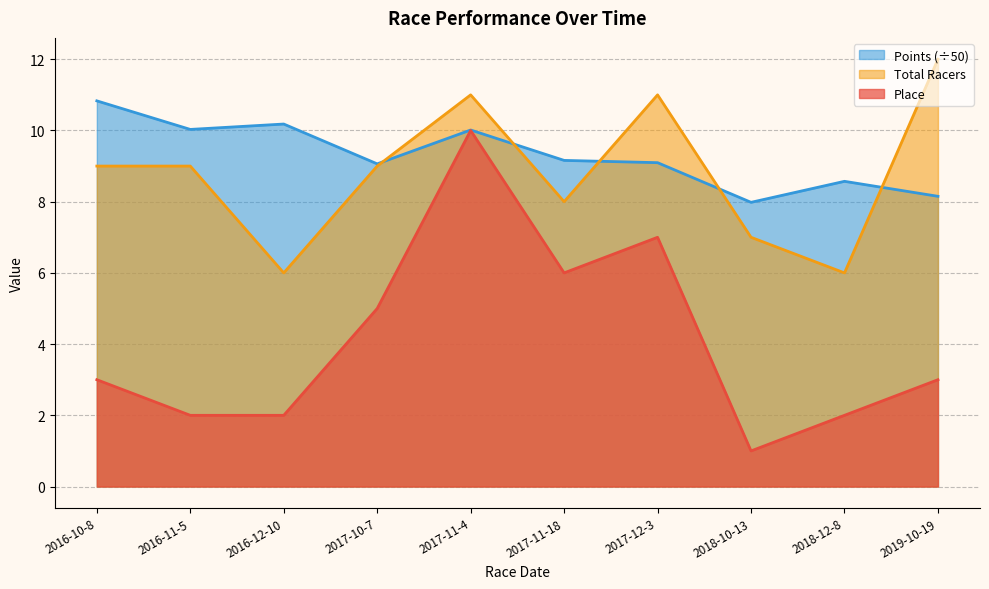

What is the difference between the highest and lowest values at 2017-11-18?

3.2